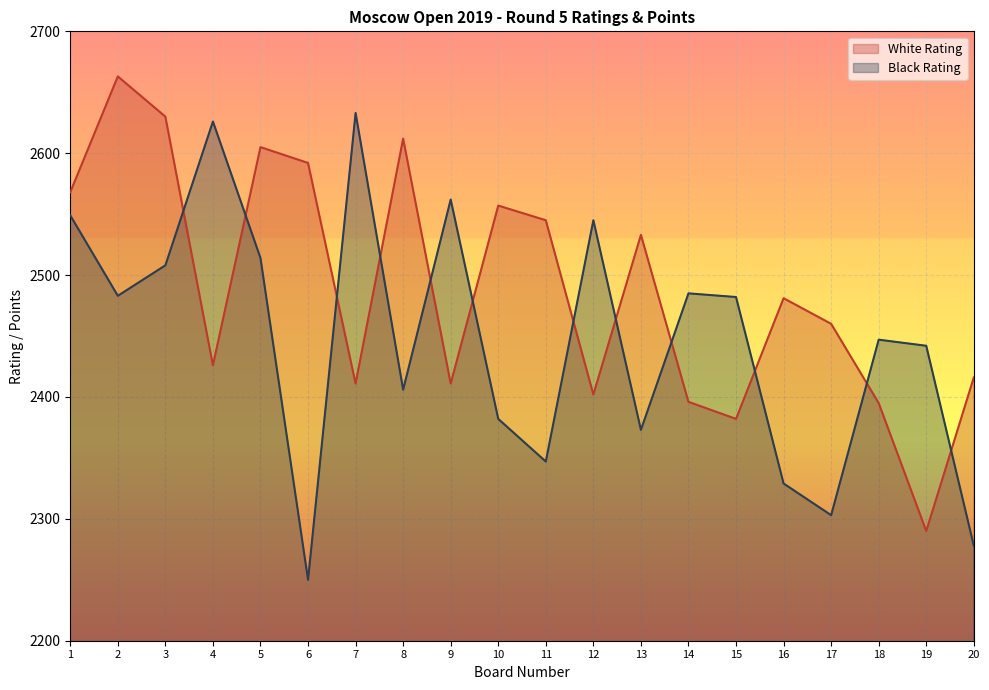

The value of Black Rating at 20 is 713. True or false?

False